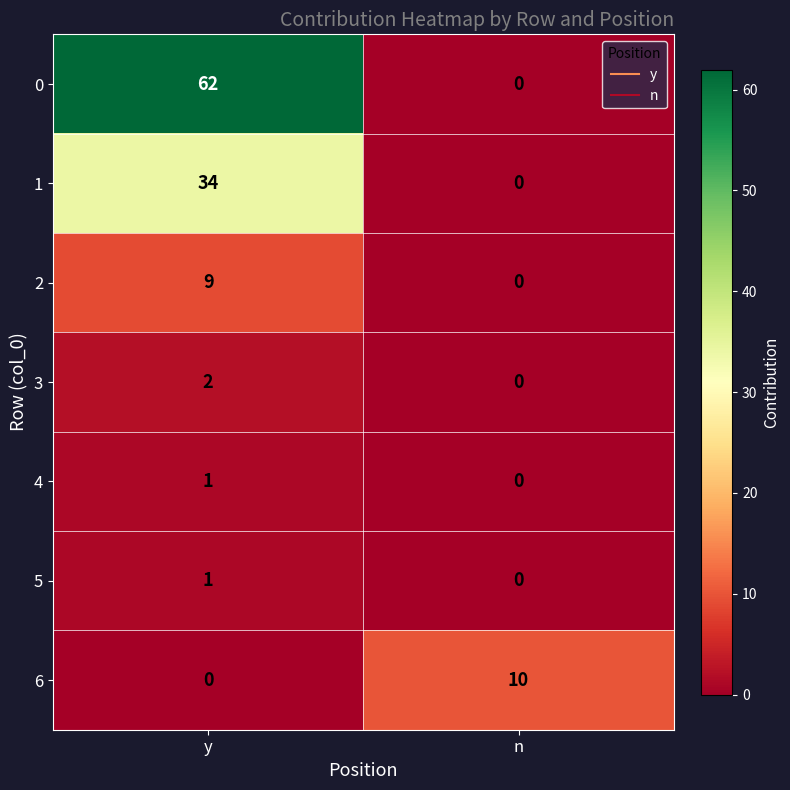

How many values in the 0 series are below 62?

1